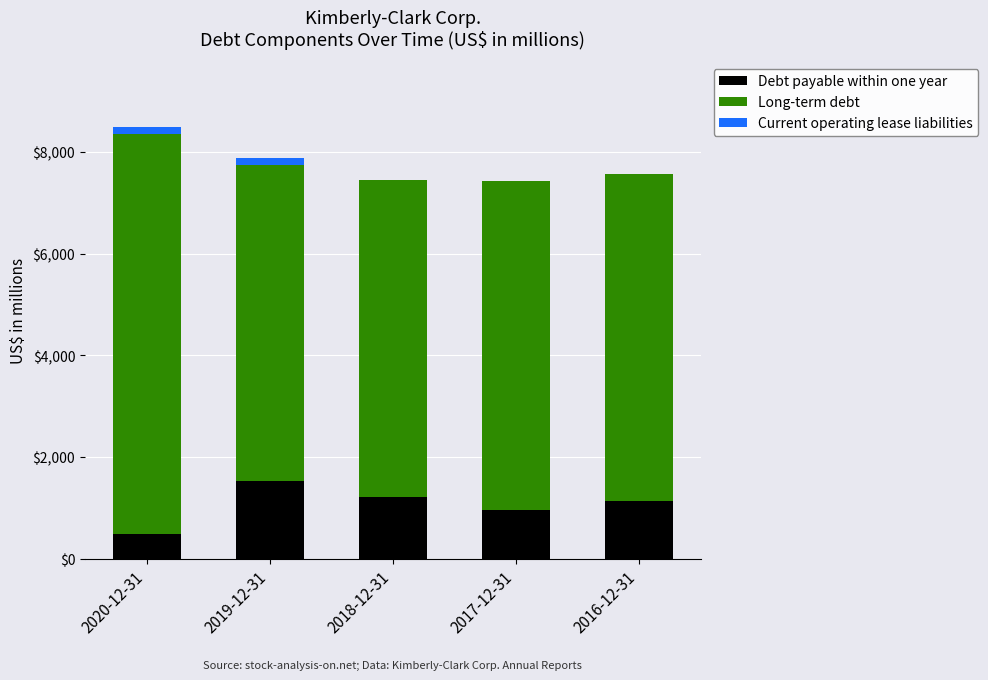

What is the highest value of the Debt payable within one year series?

1534